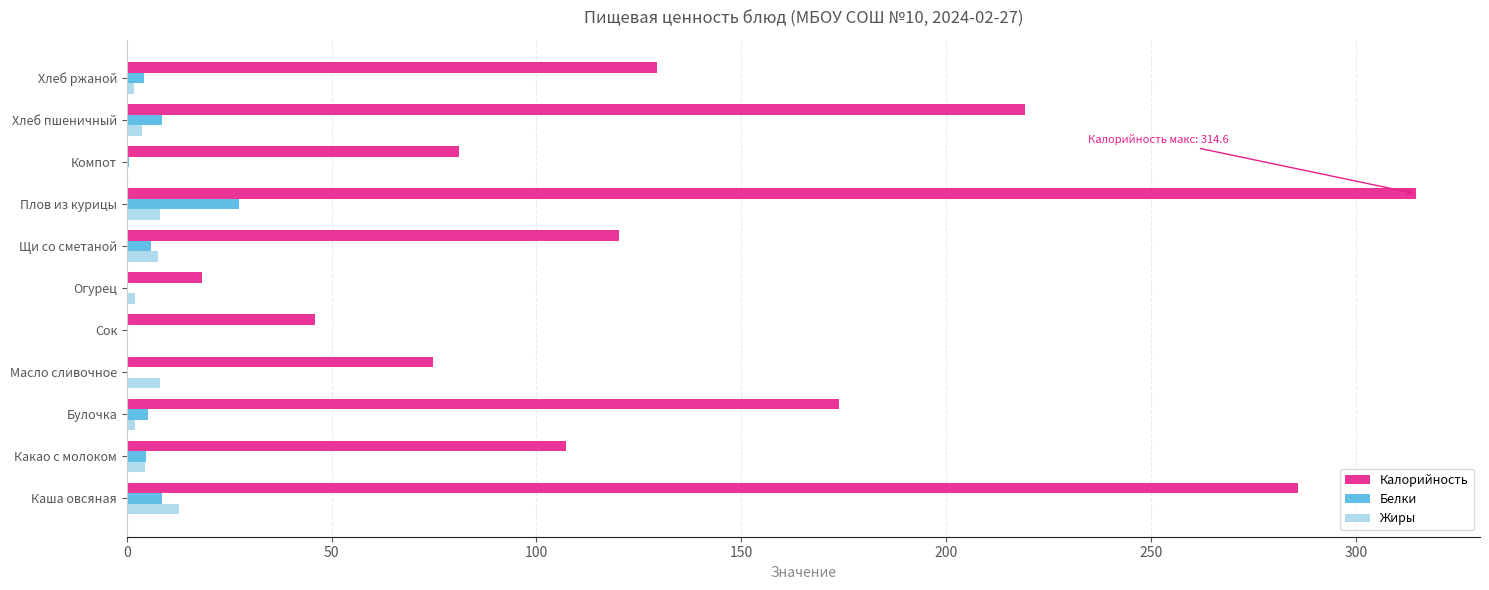

Which series has the largest total across all categories?

Калорийность